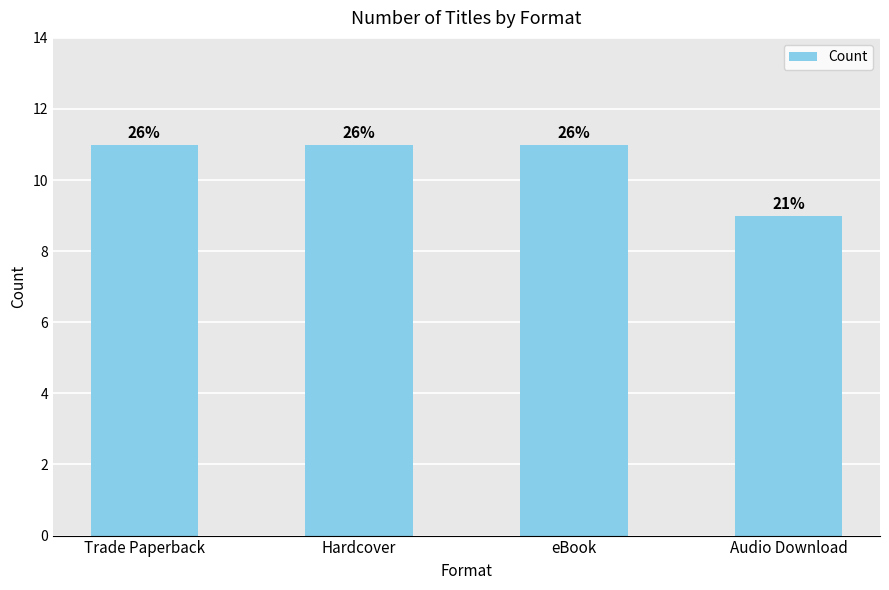

Where is the data nearest to the value 10?

Trade Paperback